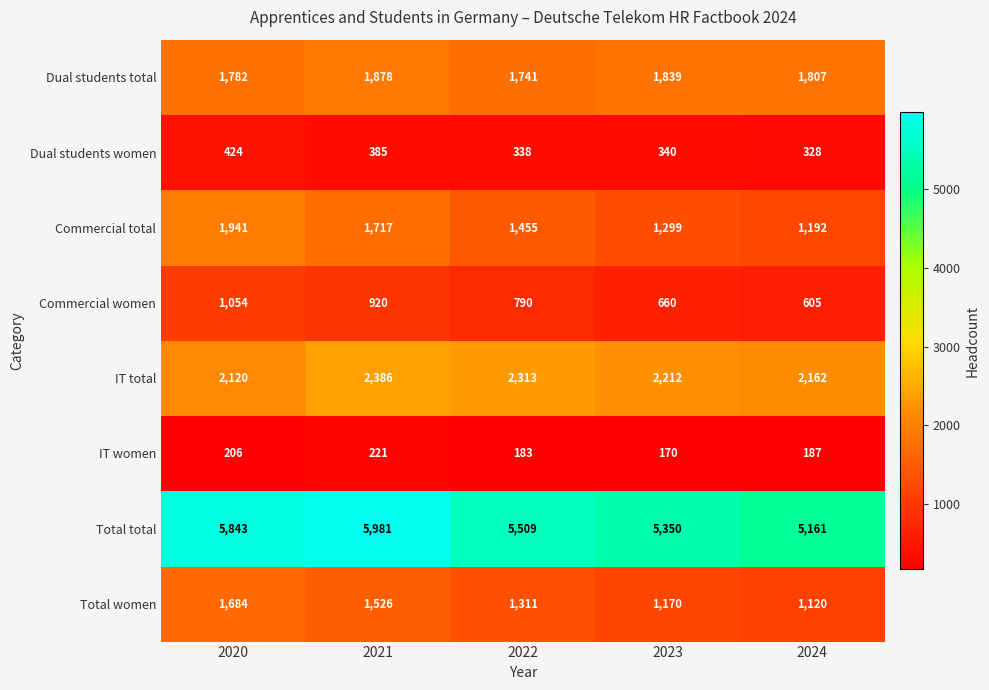

At 2021, list the series in order from largest to smallest.

Total total, IT total, Dual students total, Commercial total, Total women, Commercial women, Dual students women, IT women